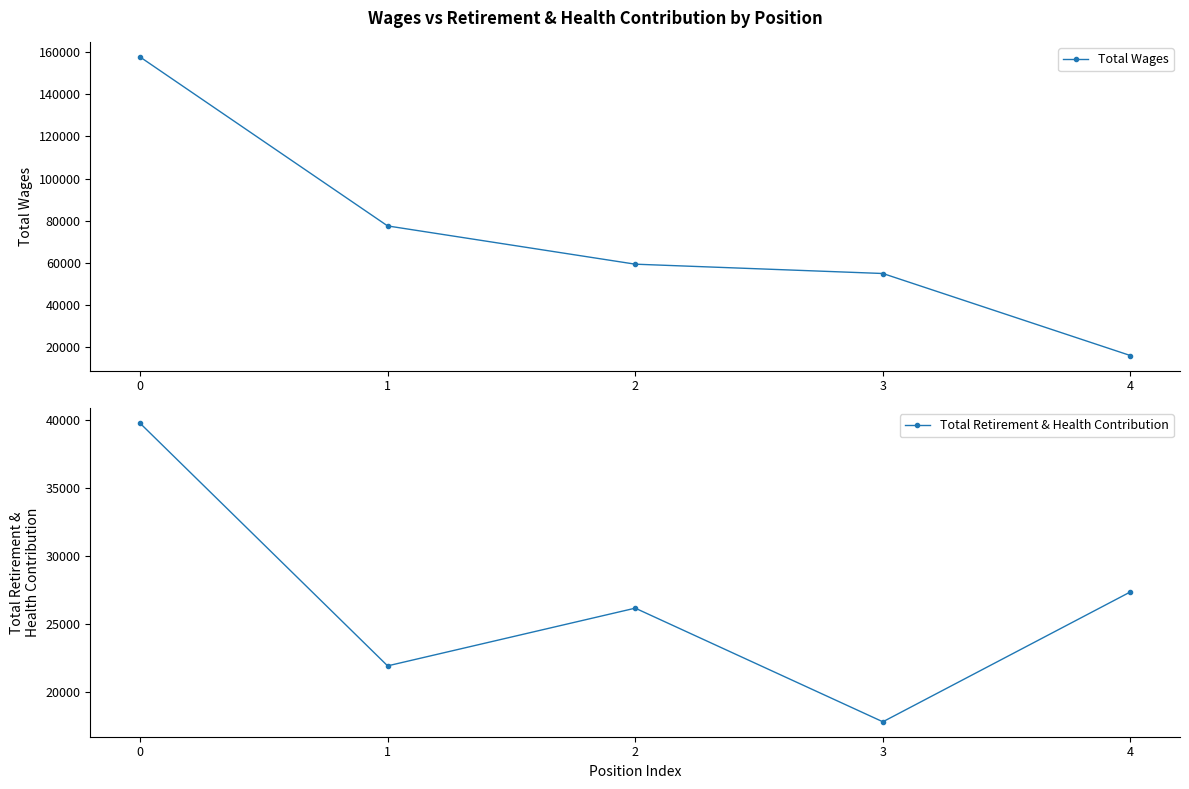

Reading right to left, what are all the values shown in this chart?

Total Wages: 16086	55013	59436	77577	157738
Total Retirement & Health Contribution: 27378	17837	26182	21944	39768